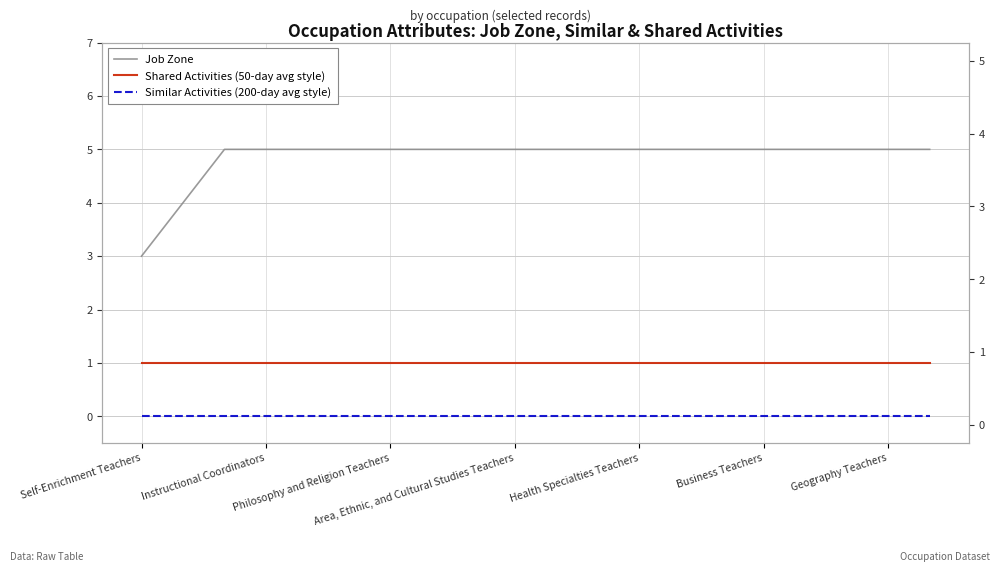

Reading left to right, what are all the values shown in this chart?

Job Zone: 3	4	5	5	5	5	5	5	5	5	5	5	5	5	5	5	5	5	5	5
Shared Activities (50-day avg style): 1	1	1	1	1	1	1	1	1	1	1	1	1	1	1	1	1	1	1	1
Similar Activities (200-day avg style): 0	0	0	0	0	0	0	0	0	0	0	0	0	0	0	0	0	0	0	0